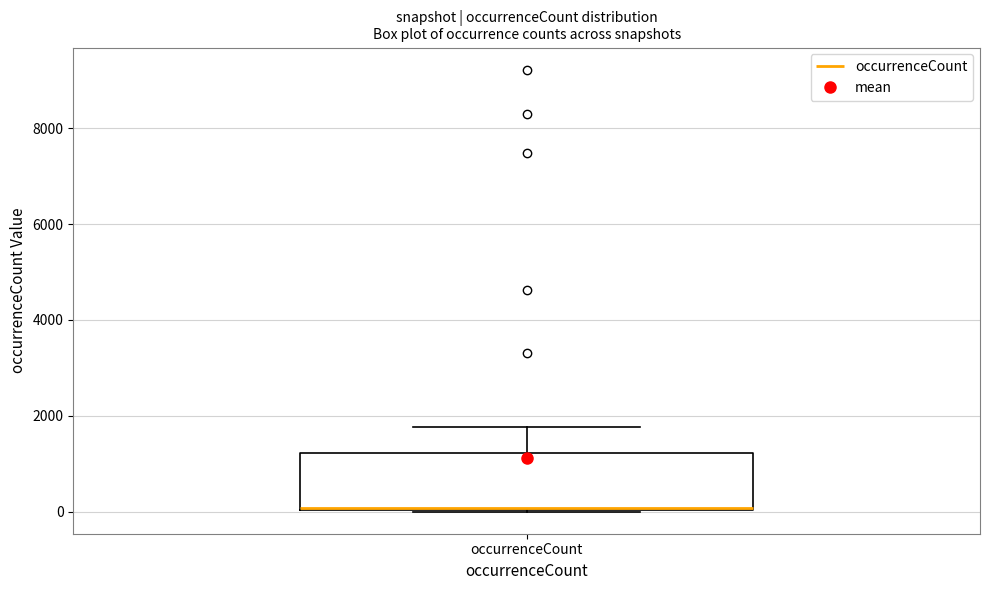

Transcribe this box plot: give where the median line is, the range the box spans, and where the two whiskers end, as read against the y-axis. The values are not printed on the chart, so give them approximately, as read against the axis.

median 0, box 0 to 1200, whiskers 0 to 1800